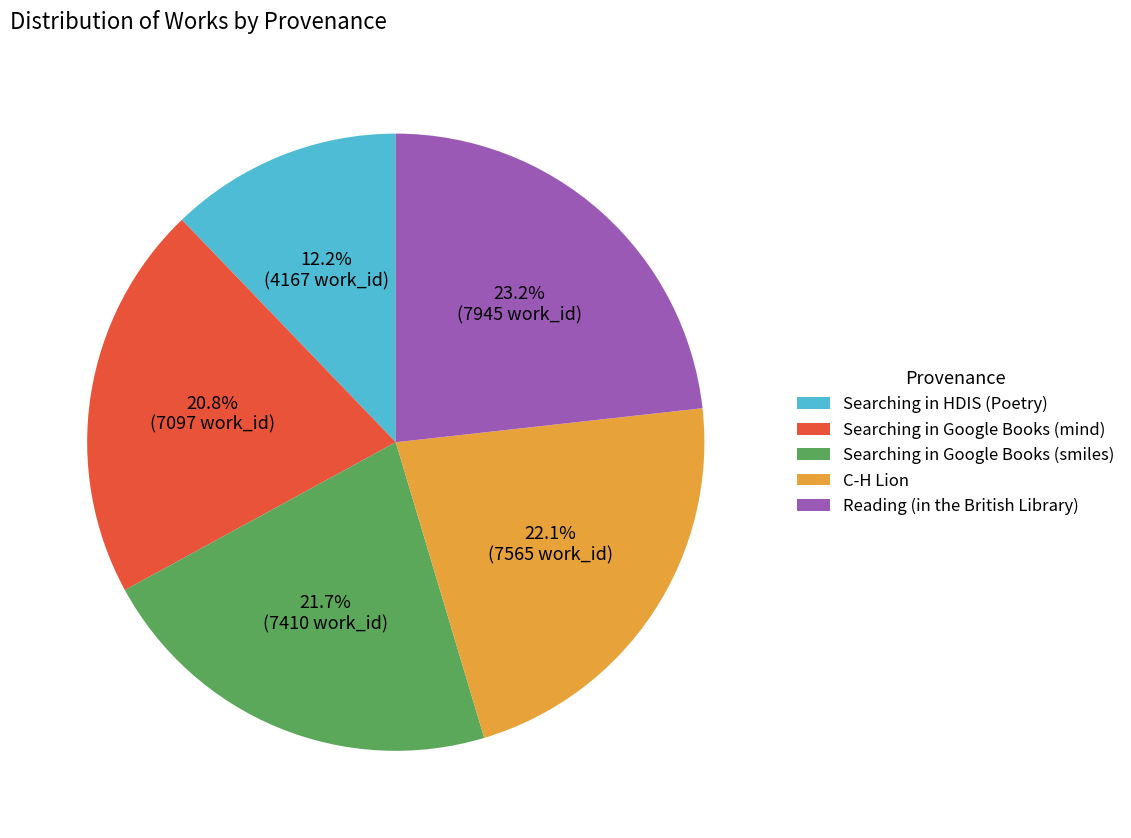

The Searching in HDIS (Poetry) slice represents 12% of the pie. True or false?

True